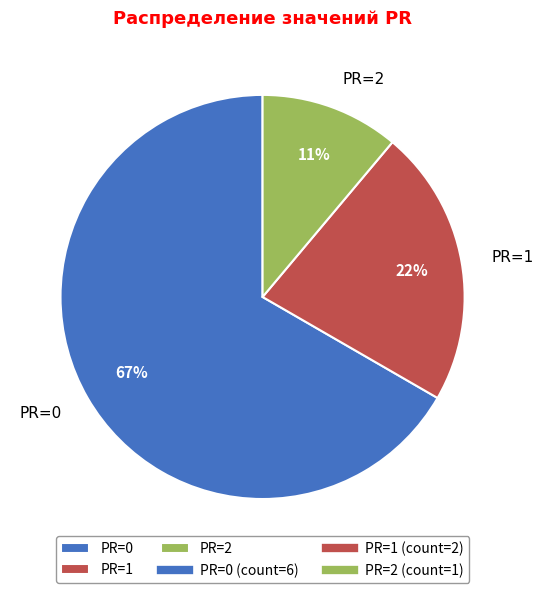

The PR=2 slice represents 18% of the pie. True or false?

False